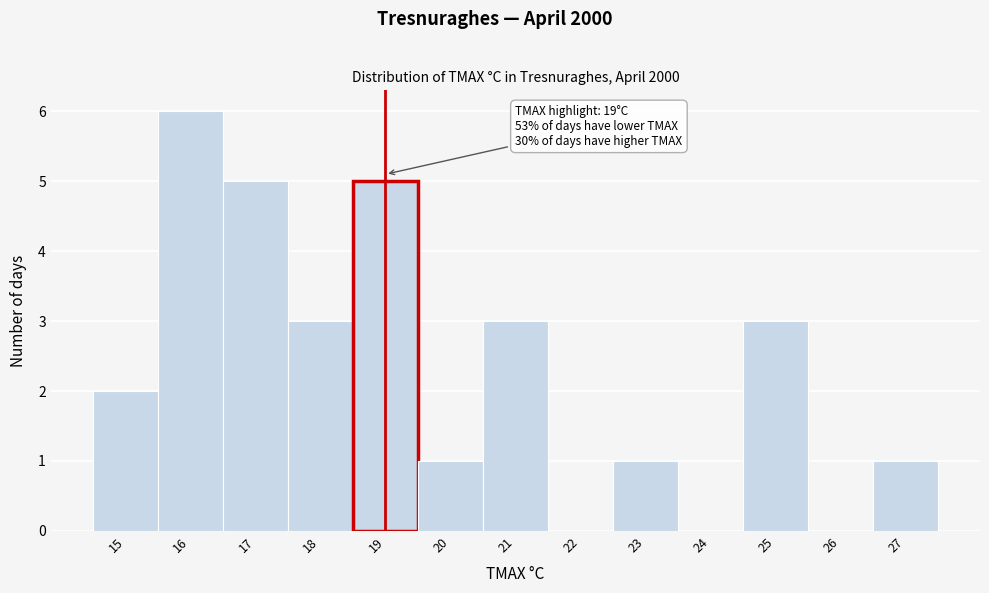

Over which range of the x-axis is the bar tallest?

15.5 to 16.5